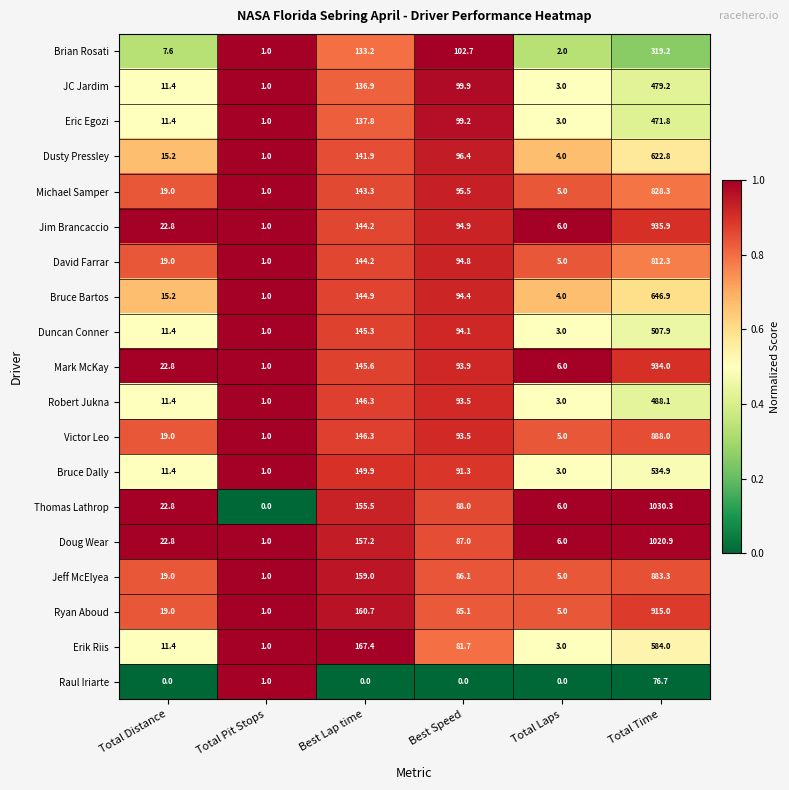

Rank the series at Total Time from lowest to highest value.

Raul Iriarte, Brian Rosati, Eric Egozi, JC Jardim, Robert Jukna, Duncan Conner, Bruce Dally, Erik Riis, Dusty Pressley, Bruce Bartos, David Farrar, Michael Samper, Jeff McElyea, Victor Leo, Ryan Aboud, Mark McKay, Jim Brancaccio, Doug Wear, Thomas Lathrop